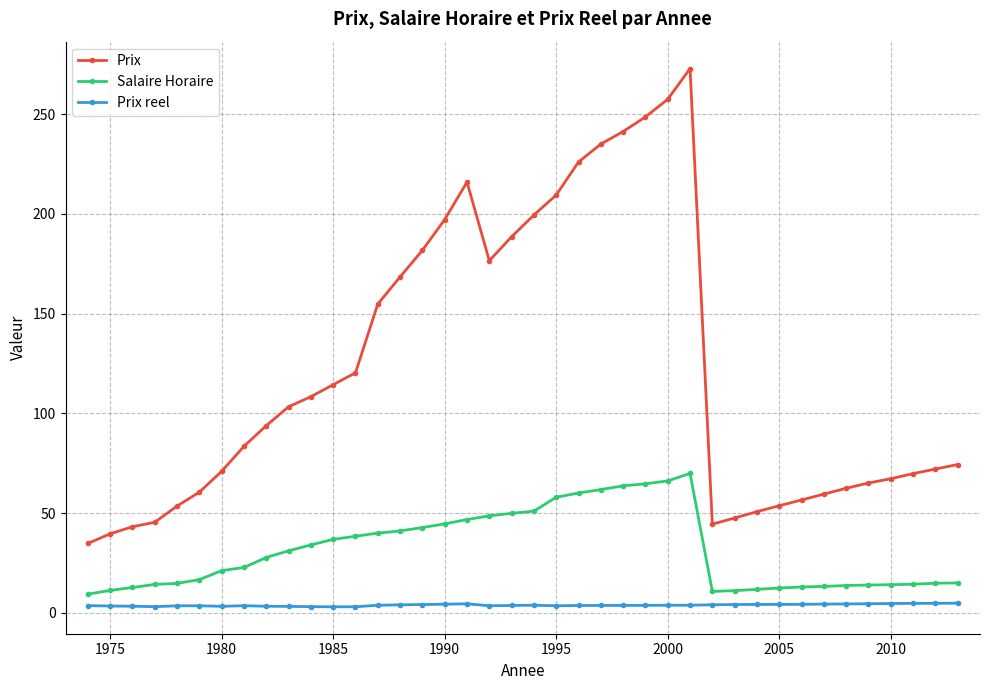

What is the value of the Salaire Horaire point at the 33rd from the left?

13.0